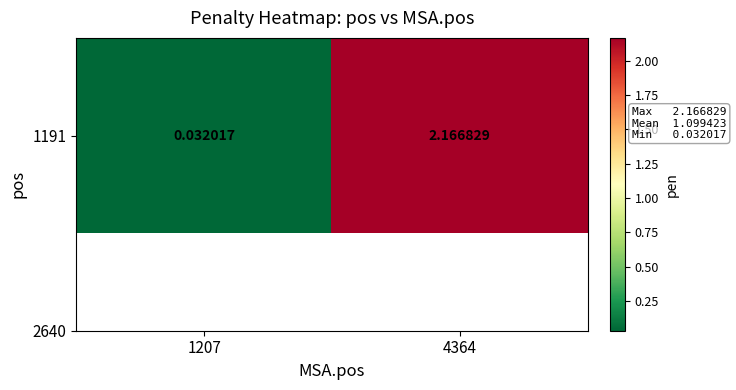

What is the sum of the values at 1207 and 4364?

2.2